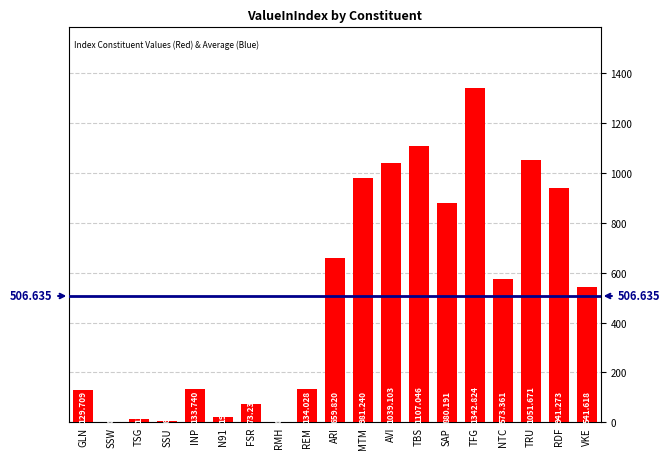

How many data points does each series have?

19